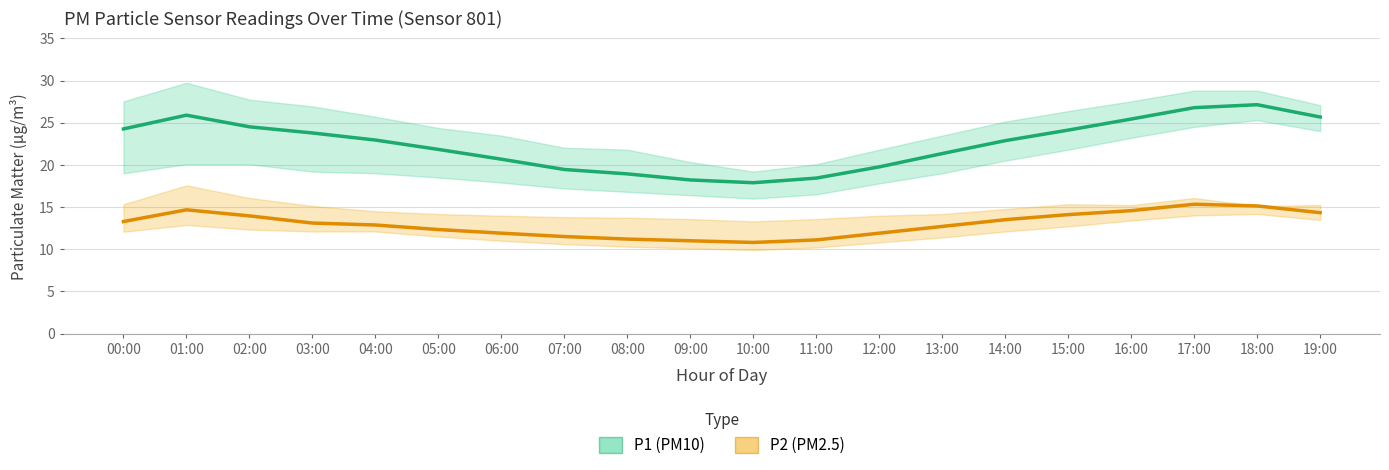

At which category does P2 (PM2.5) reach its first local valley?

10:00